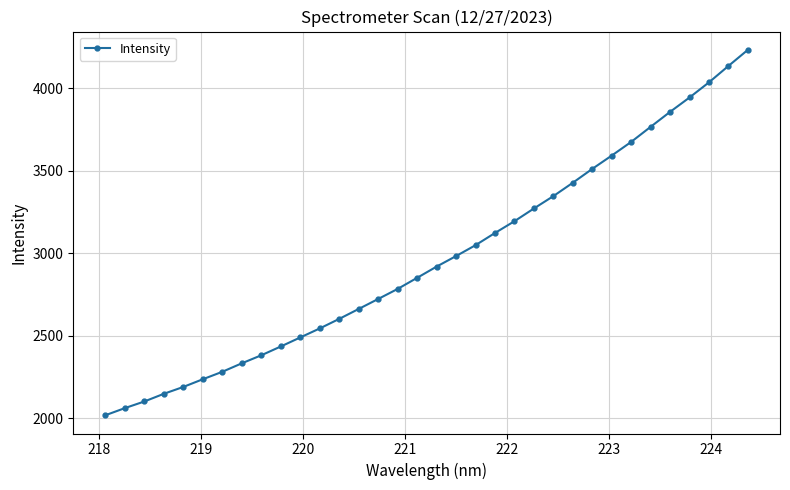

What is the sum of all values?

100897.8